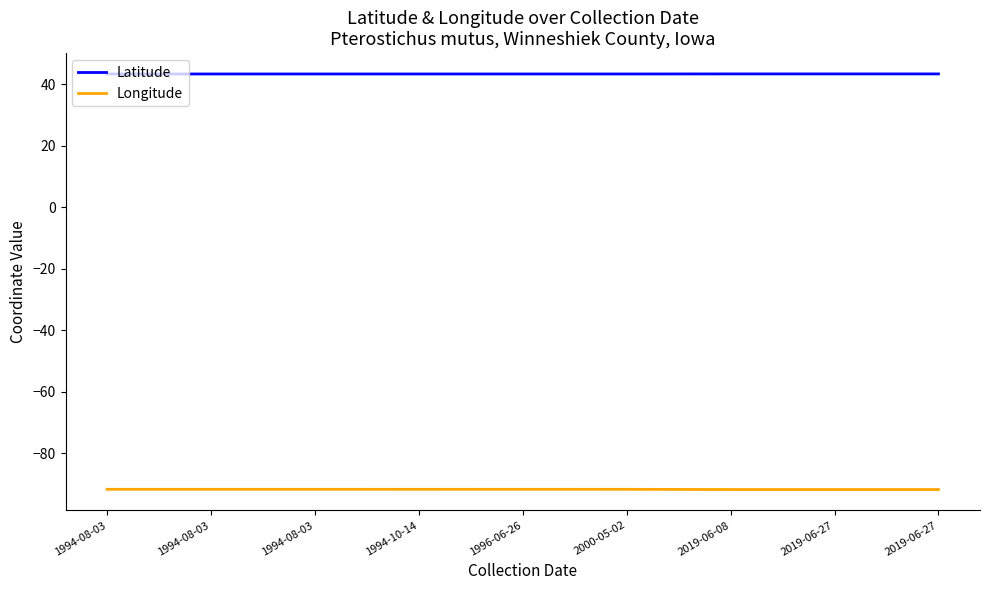

How many lines are shown in the chart?

2